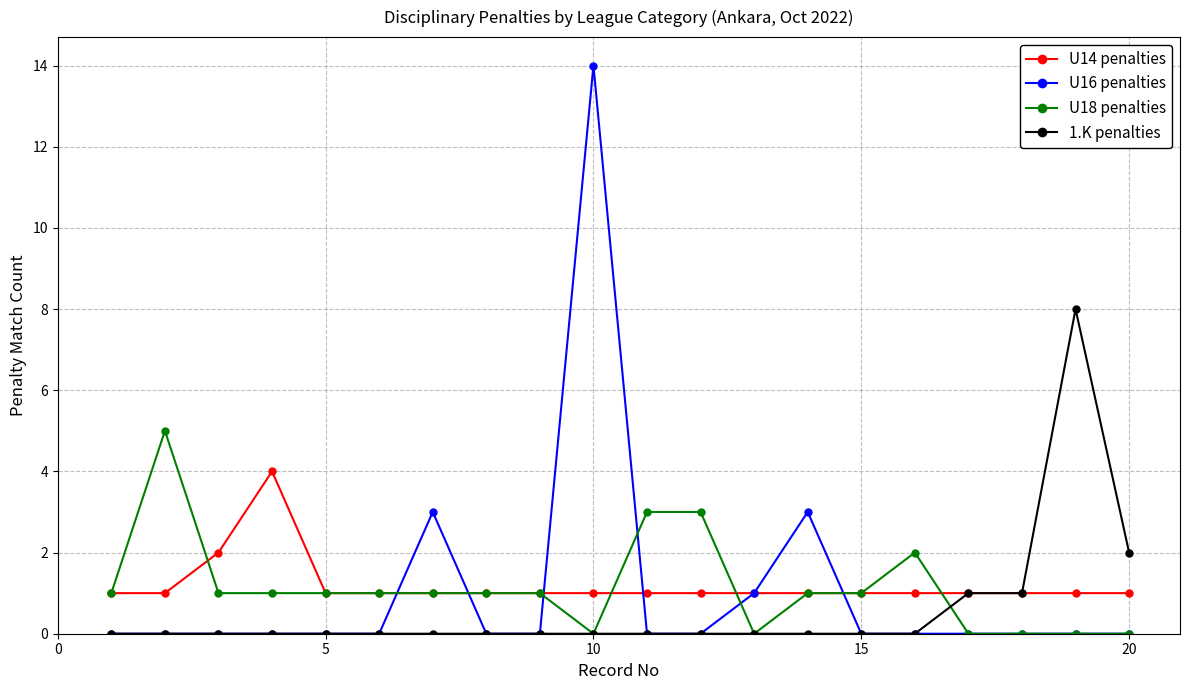

What is the difference between the maximum and second lowest values in the U14 penalties series?

3